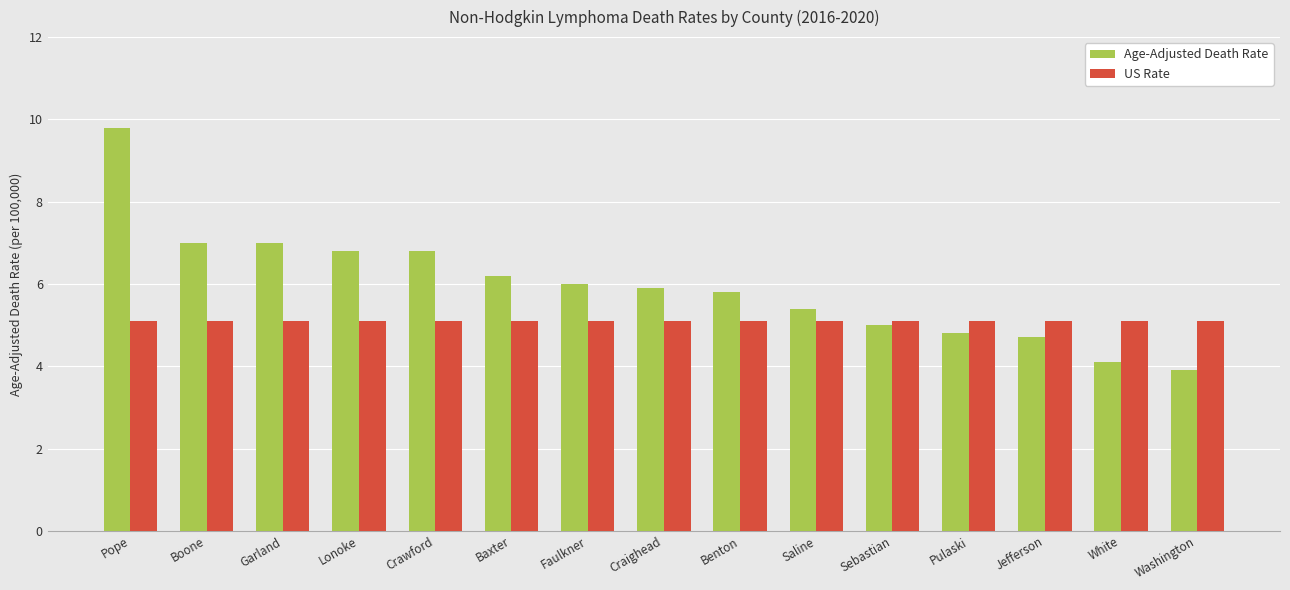

Reading left to right, extract all data points from this chart.

Age-Adjusted Death Rate: 9.8	7.0	7.0	6.8	6.8	6.2	6.0	5.9	5.8	5.4	5.0	4.8	4.7	4.1	3.9
US Rate: 5.1	5.1	5.1	5.1	5.1	5.1	5.1	5.1	5.1	5.1	5.1	5.1	5.1	5.1	5.1